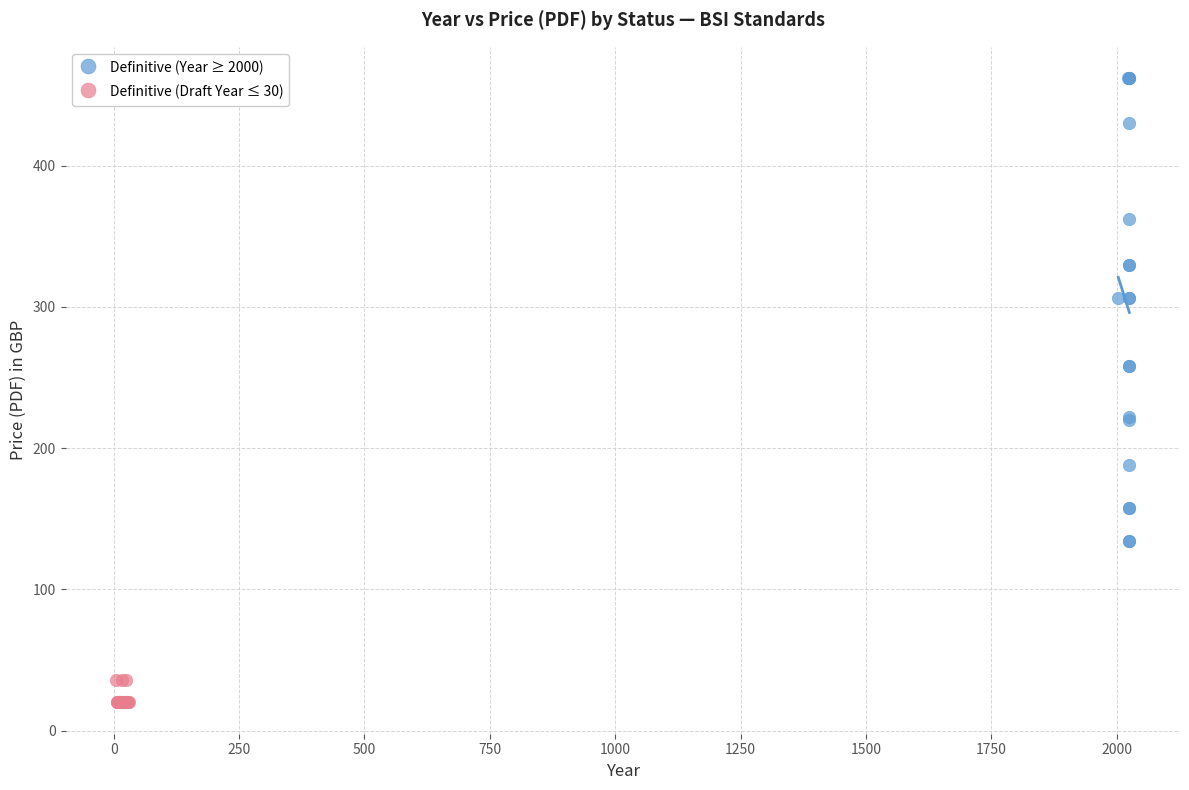

Which series contains the highest Y value?

Definitive (Year ≥ 2000)